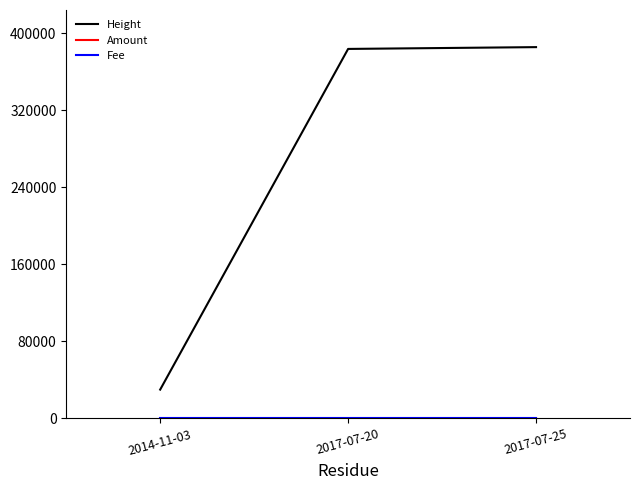

What is the difference between the maximum and second lowest values in the Height series?

1868